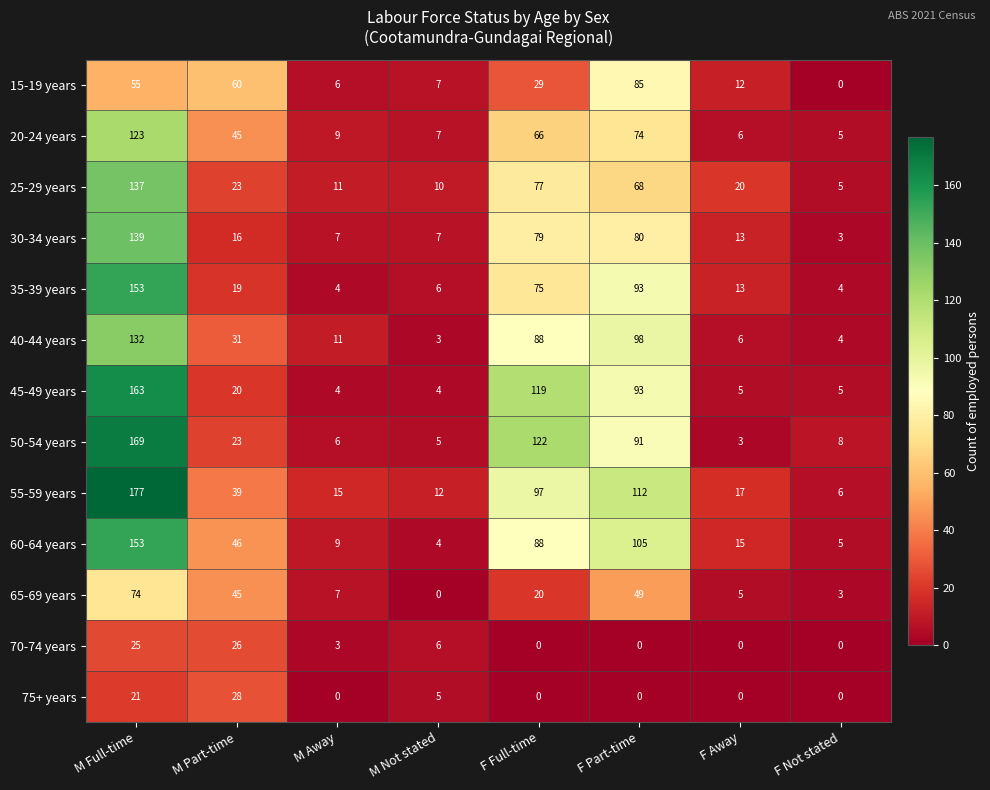

Where is 70-74 years nearest to the value 13?

M Not stated